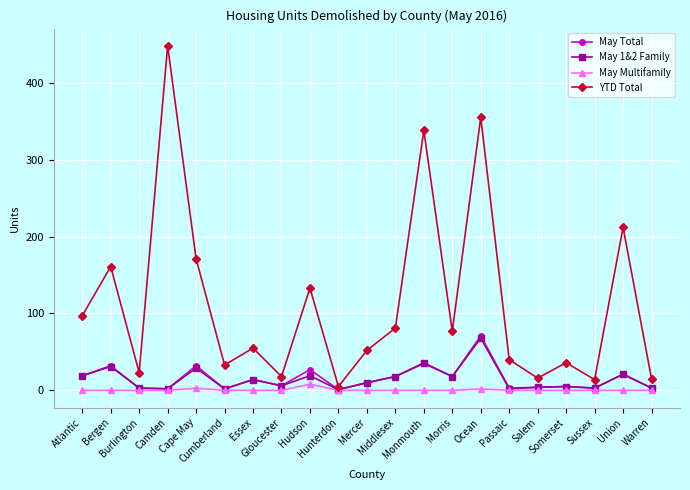

Which series has the largest total across all categories?

YTD Total